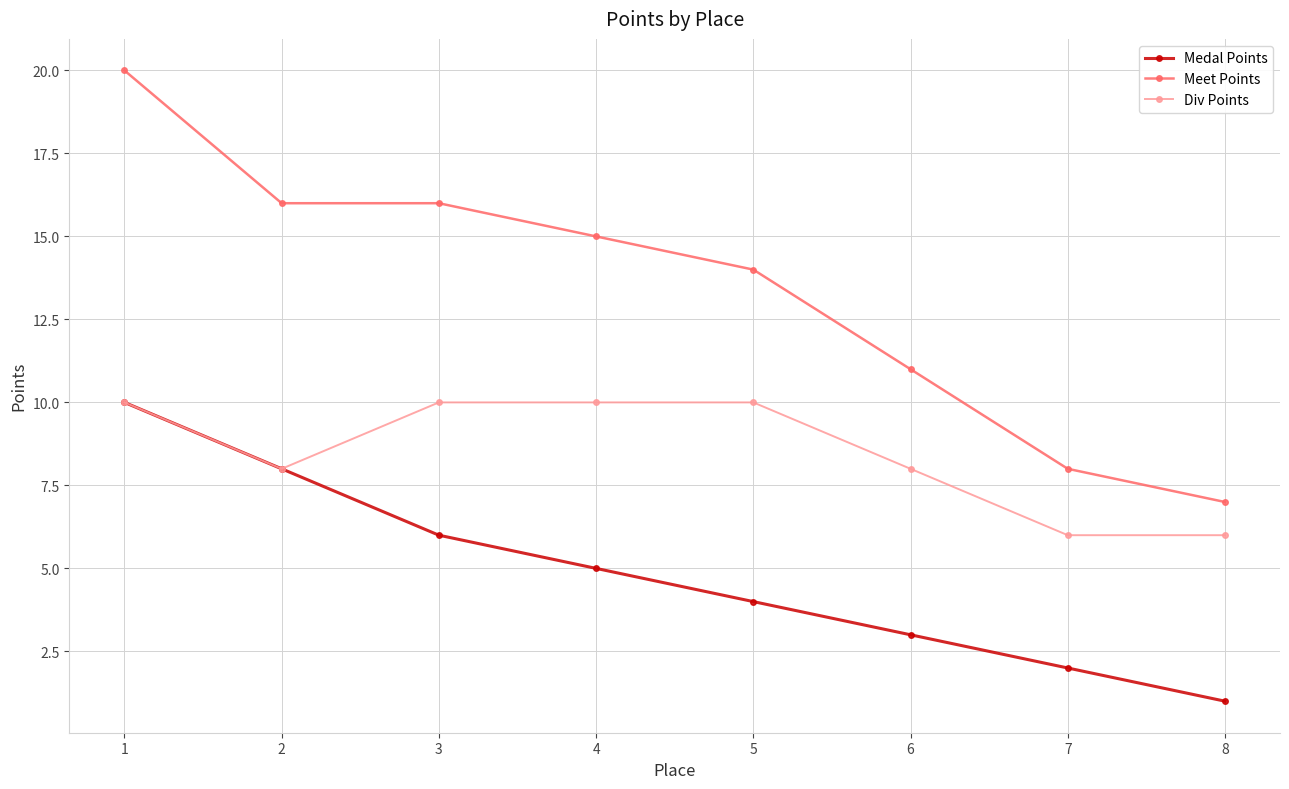

Which label corresponds to the smallest value in the chart?

8